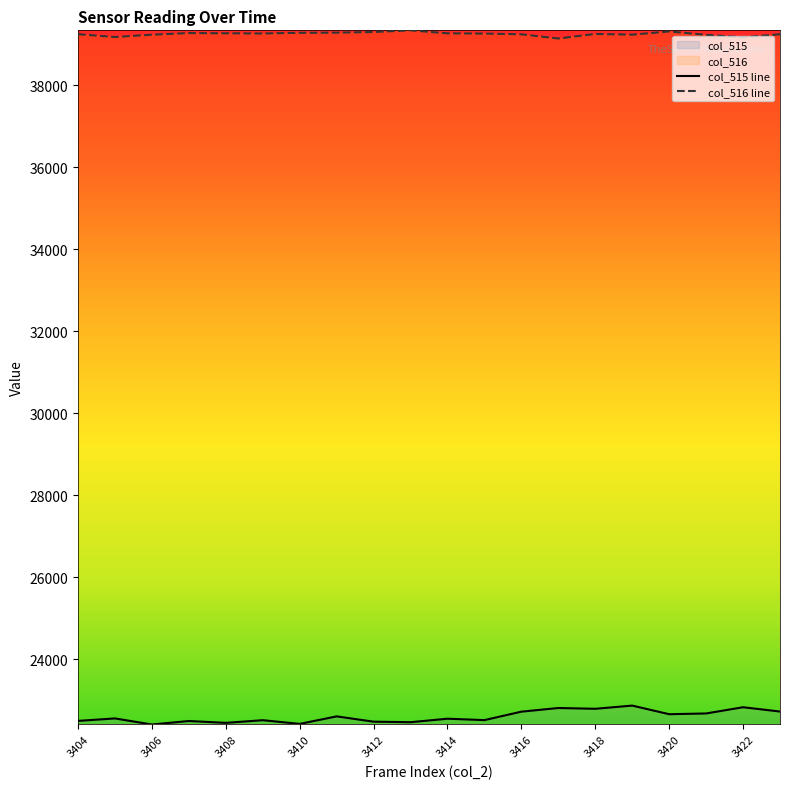

Which series has the largest total across all categories?

col_516 line